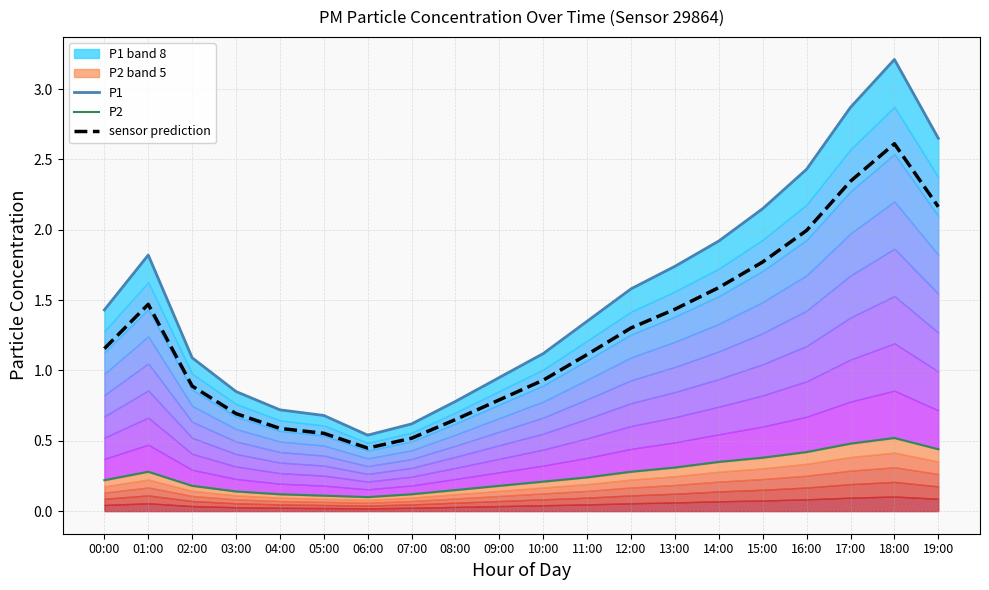

Reading right to left, list all the values displayed in this chart.

P1: 19:00=2.6	18:00=3.2	17:00=2.9	16:00=2.4	15:00=2.1	14:00=1.9	13:00=1.7	12:00=1.6	11:00=1.4	10:00=1.1	09:00=0.9	08:00=0.8	07:00=0.6	06:00=0.5	05:00=0.7	04:00=0.7	03:00=0.8	02:00=1.1	01:00=1.8	00:00=1.4
P2: 19:00=0.4	18:00=0.5	17:00=0.5	16:00=0.4	15:00=0.4	14:00=0.3	13:00=0.3	12:00=0.3	11:00=0.2	10:00=0.2	09:00=0.2	08:00=0.1	07:00=0.1	06:00=0.1	05:00=0.1	04:00=0.1	03:00=0.1	02:00=0.2	01:00=0.3	00:00=0.2
sensor prediction: 19:00=2.2	18:00=2.6	17:00=2.3	16:00=2.0	15:00=1.8	14:00=1.6	13:00=1.4	12:00=1.3	11:00=1.1	10:00=0.9	09:00=0.8	08:00=0.7	07:00=0.5	06:00=0.4	05:00=0.6	04:00=0.6	03:00=0.7	02:00=0.9	01:00=1.5	00:00=1.2